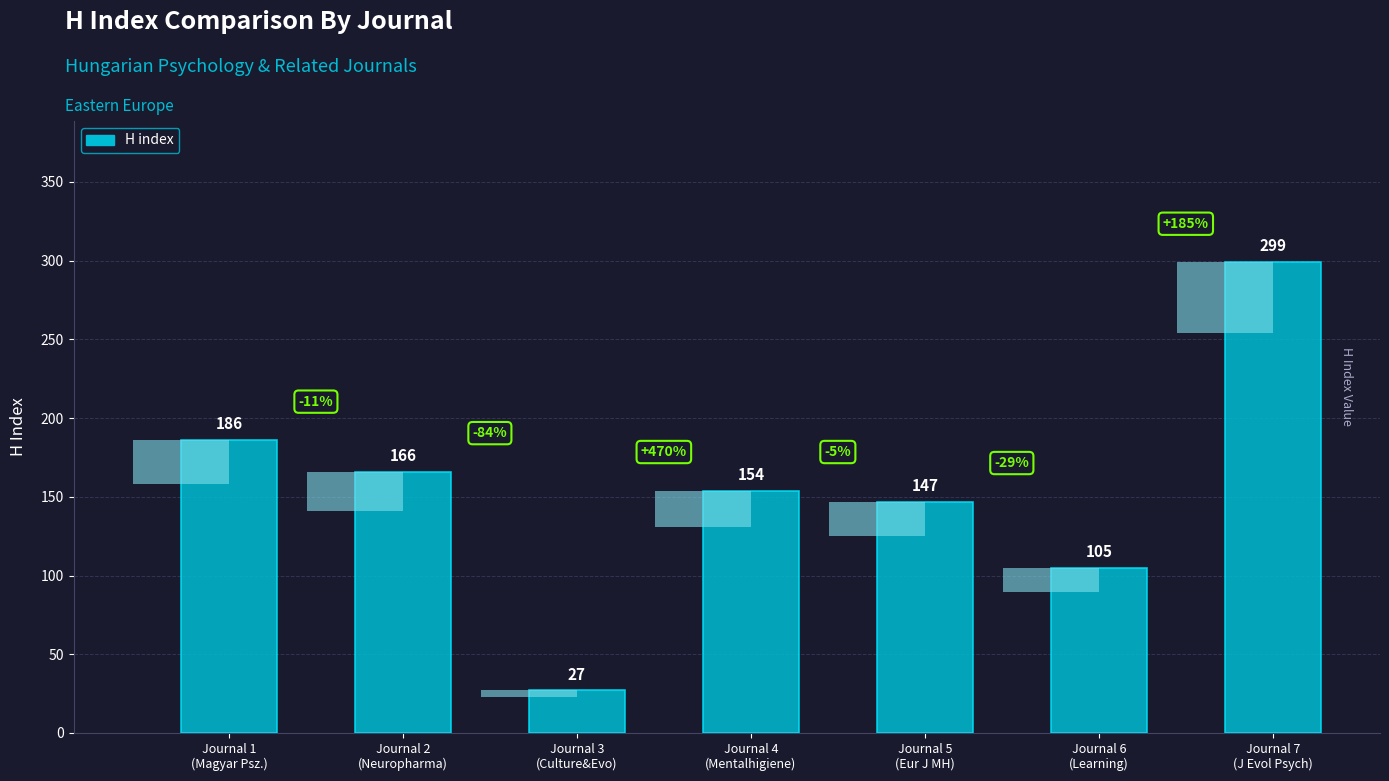

List the labels in order of value, largest first.

Journal 7
(J Evol Psych), Journal 1
(Magyar Psz.), Journal 2
(Neuropharma), Journal 4
(Mentalhigiene), Journal 5
(Eur J MH), Journal 6
(Learning), Journal 3
(Culture&Evo)